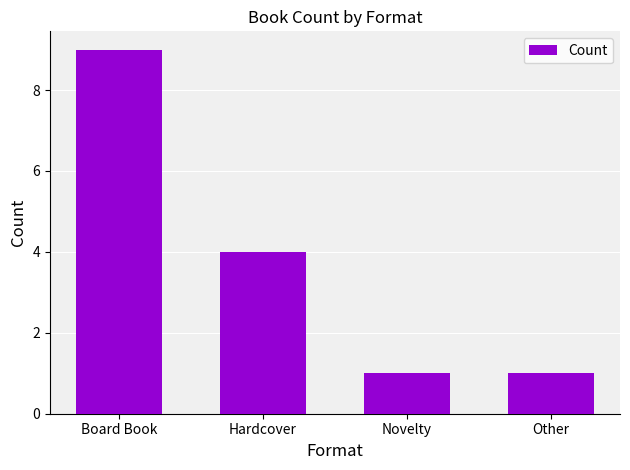

What is the difference between the maximum and minimum values?

8